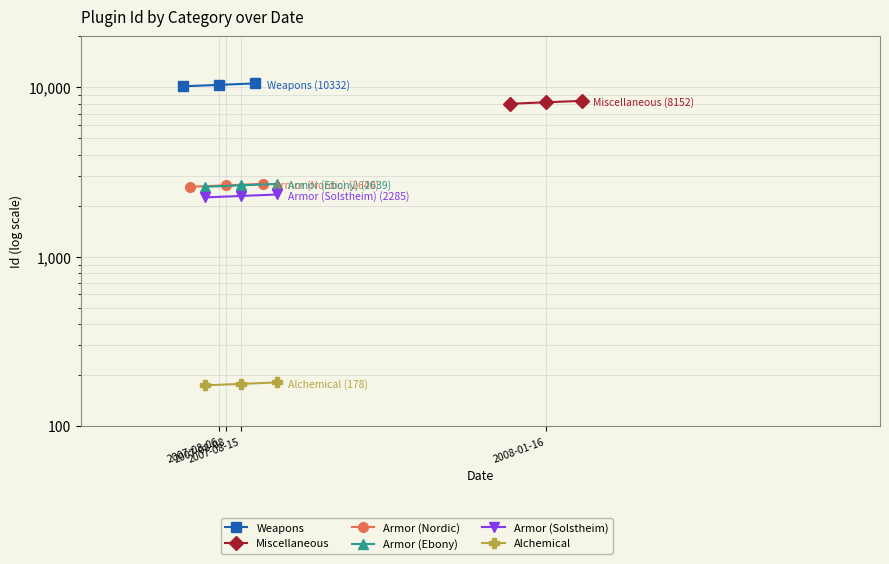

At which label does Armor (Ebony) first exceed 2639?

2007-08-15